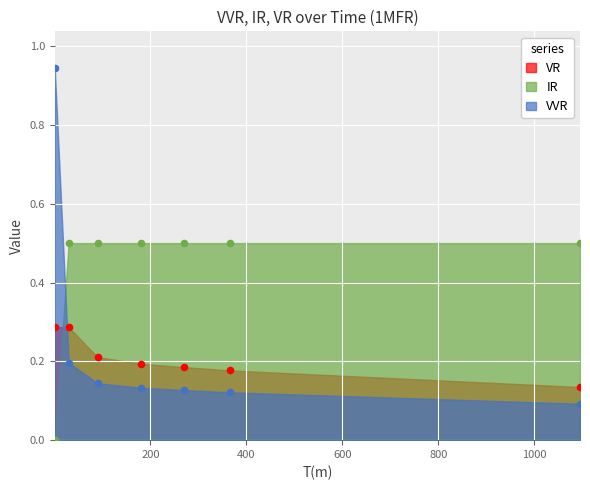

At how many categories does at least one series exceed 0?

7